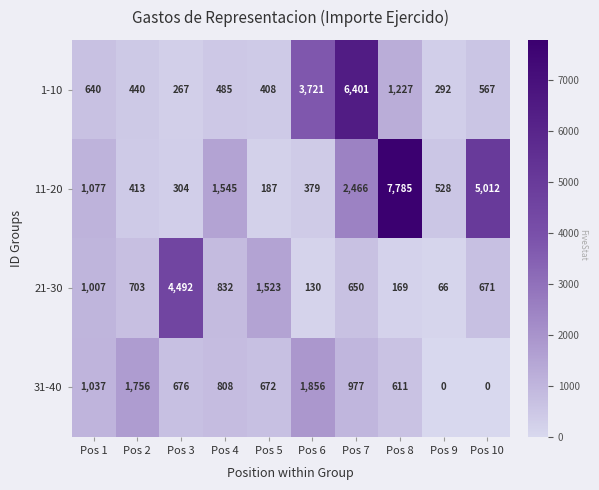

Rank the series at Pos 1 from highest to lowest value.

11-20, 31-40, 21-30, 1-10